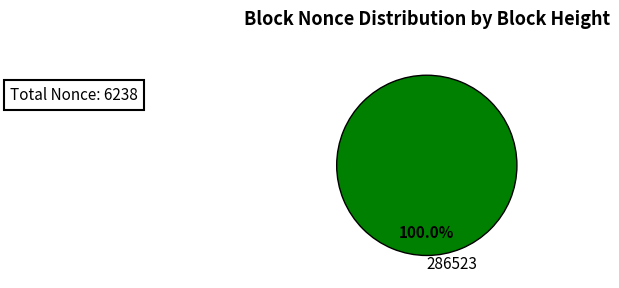

Is there a majority slice in this chart?

Yes